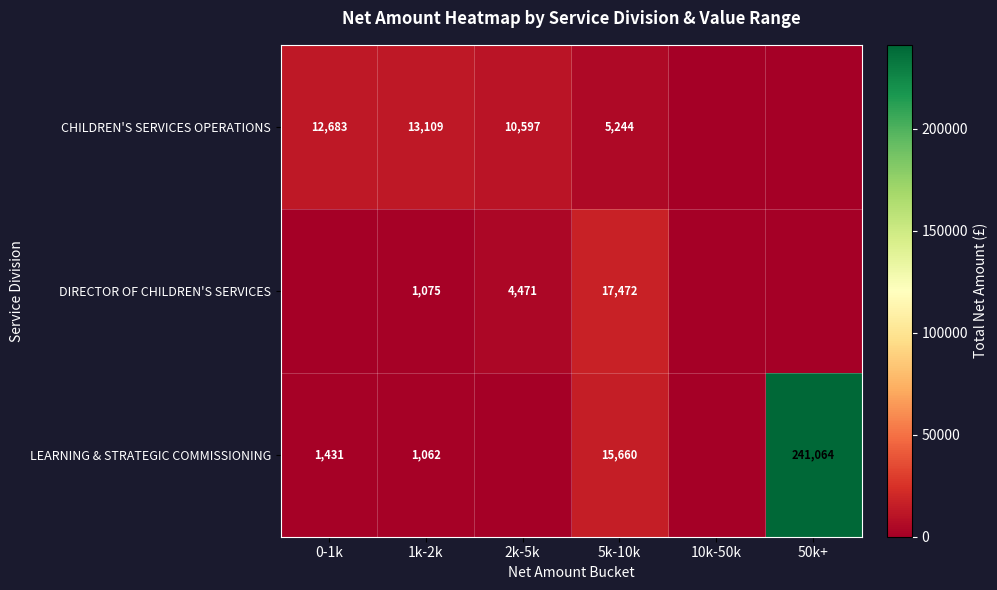

At how many categories does at least one series exceed 197210?

1